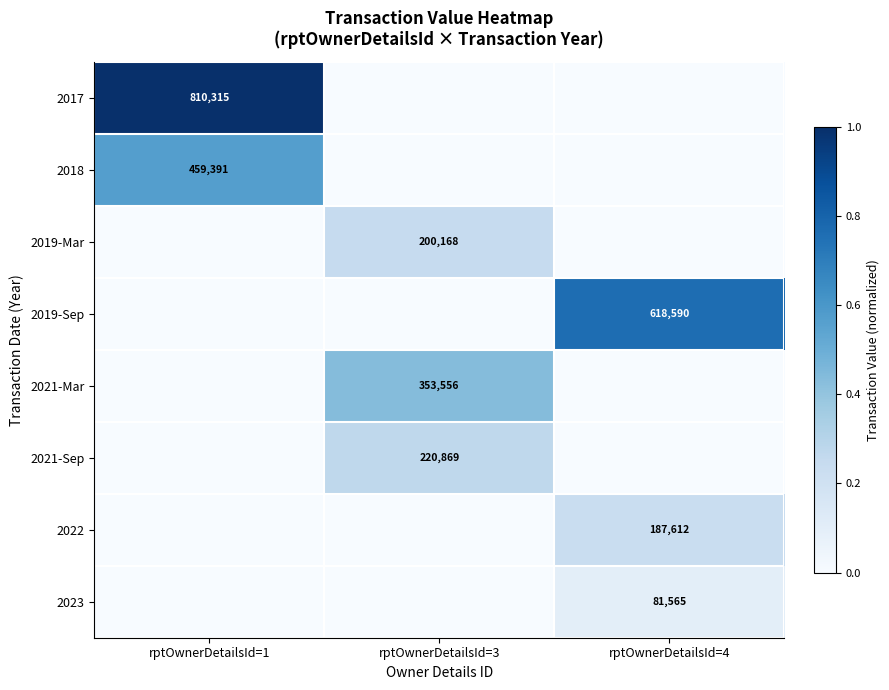

The 2023 series shows 52970 at rptOwnerDetailsId=4. True or false?

False